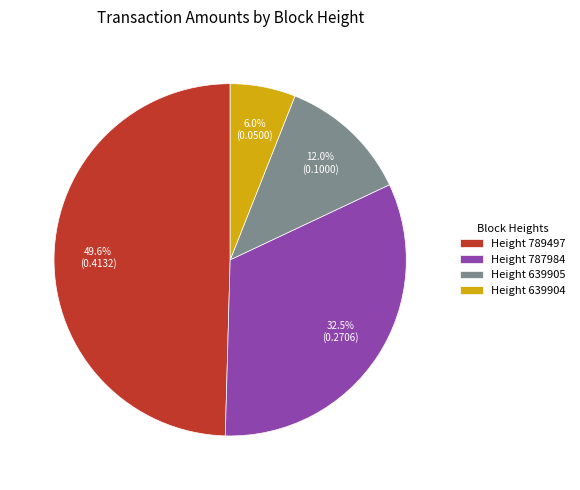

How much of the chart is everything except Height 639905?

88.0%